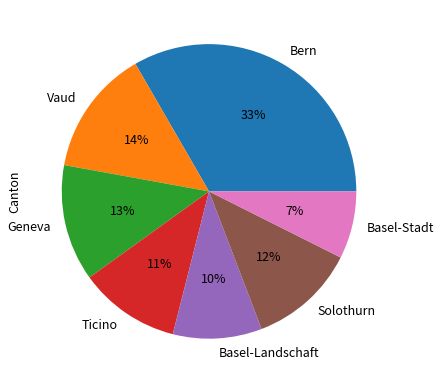

Do Basel-Stadt and Vaud together represent more than half of the pie?

No